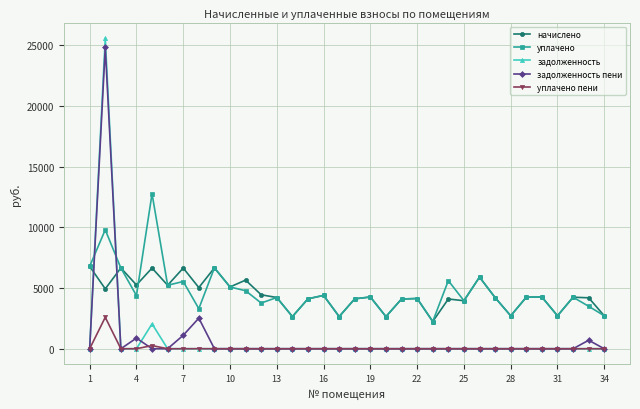

True or false: уплачено пени has more than 0 points higher than both neighbors.

True